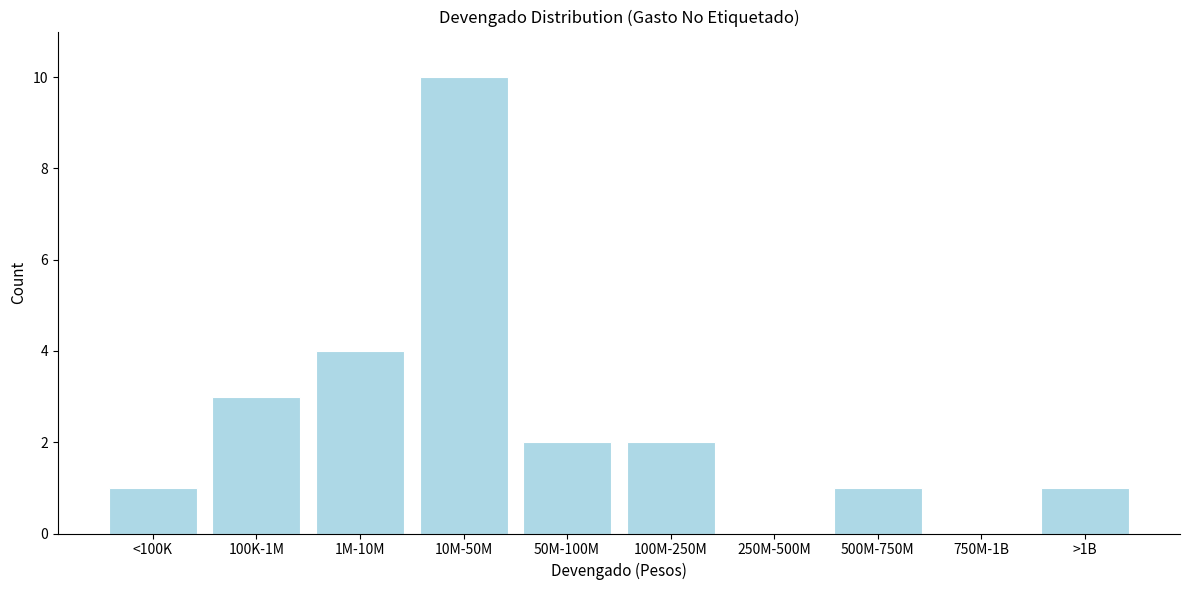

Reading left to right, what are all the values shown in this chart?

<100K=1	100K-1M=3	1M-10M=4	10M-50M=10	50M-100M=2	100M-250M=2	250M-500M=0	500M-750M=1	750M-1B=0	>1B=1